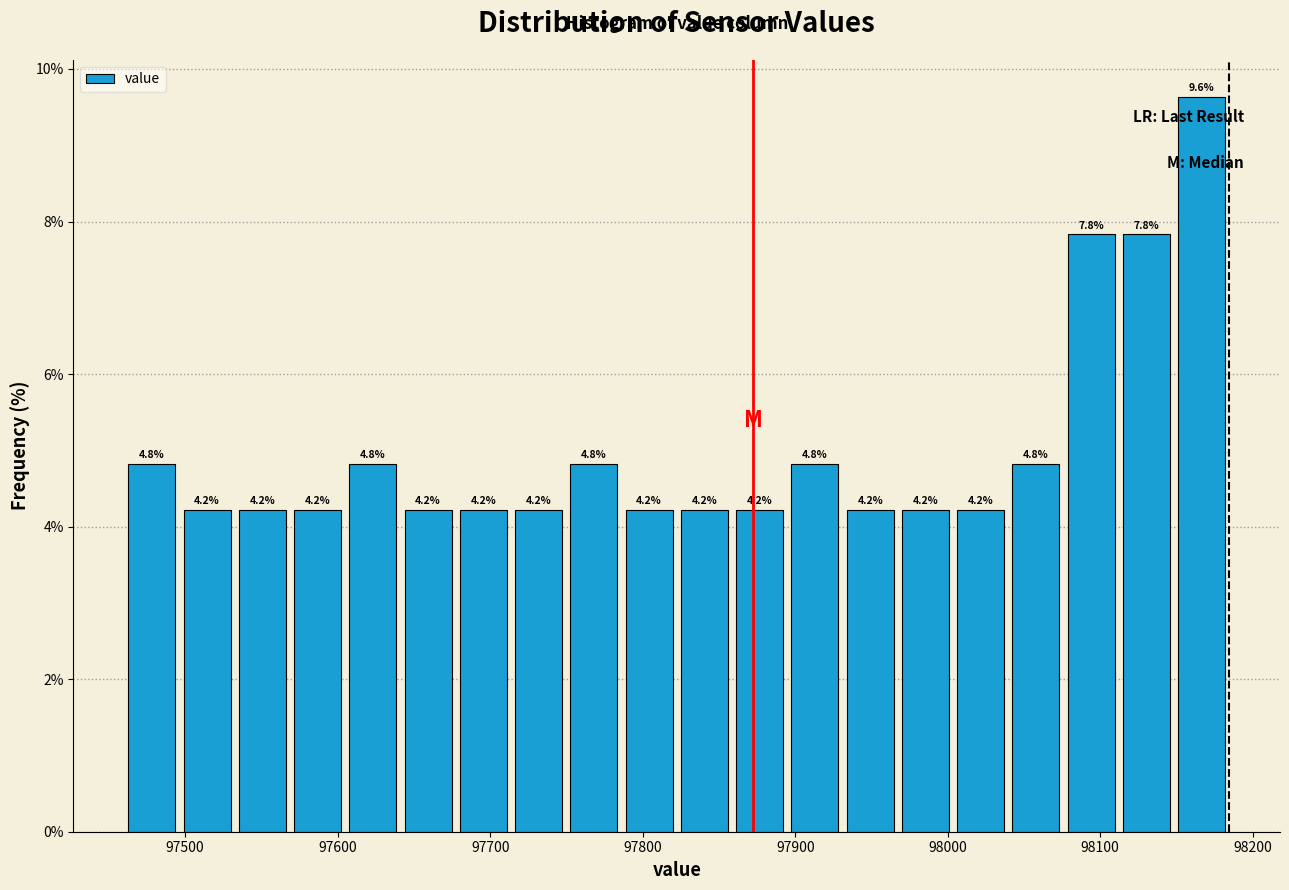

Read against the x-axis, roughly where is the centre of the tallest bar?

98170